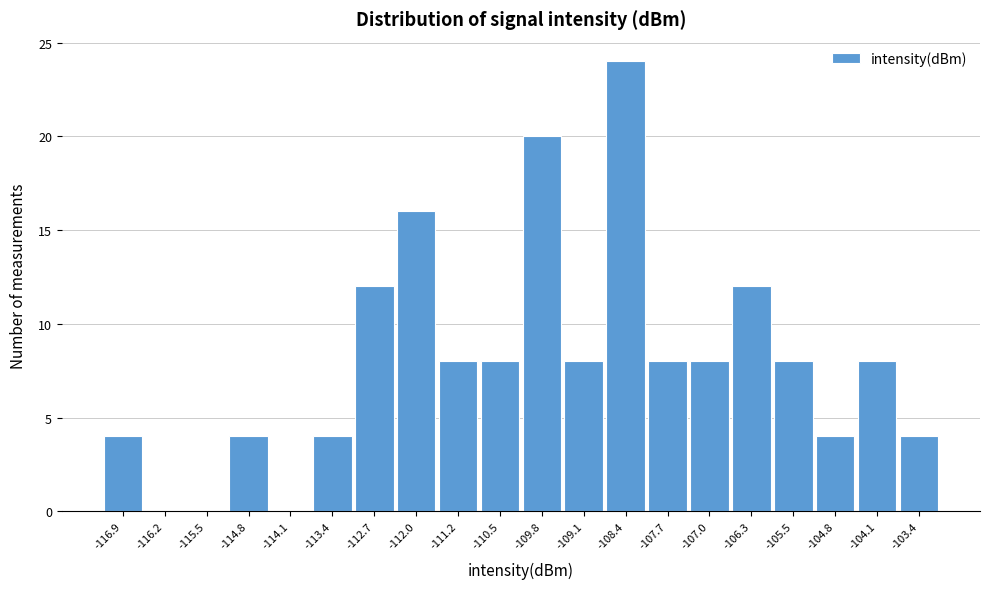

Over which range of the x-axis is the bar tallest?

-108.7 to -108.0